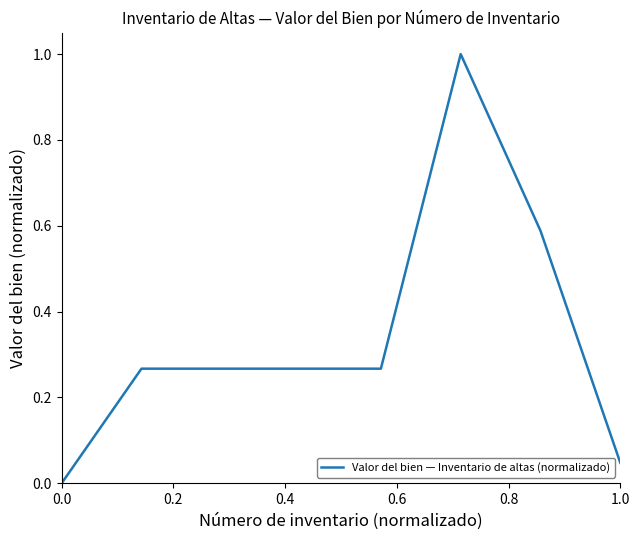

Count the number of values greater than 0.

7